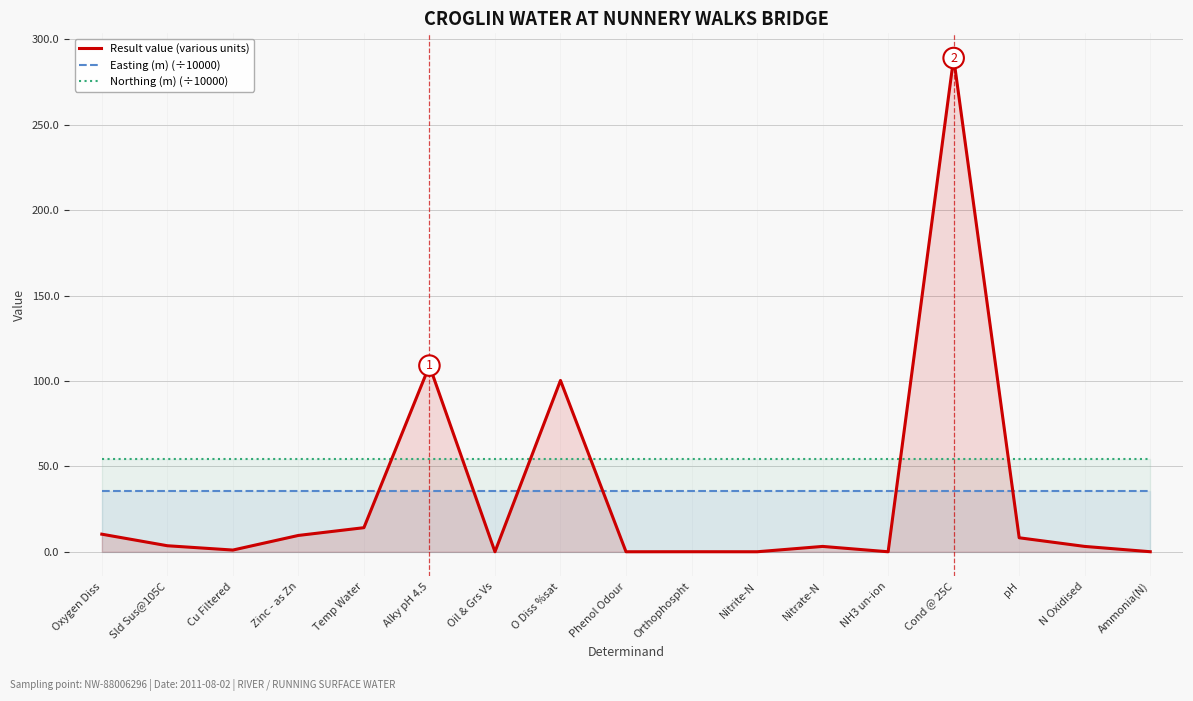

What is the label of the 5th point from the left?

Temp Water